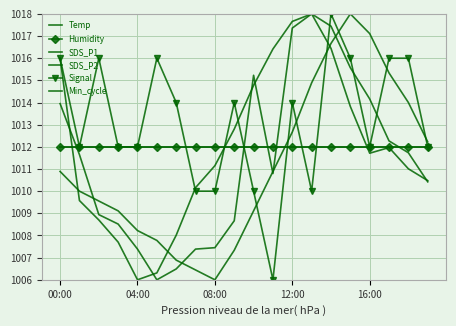

At which category is the sum across all series the highest?

14